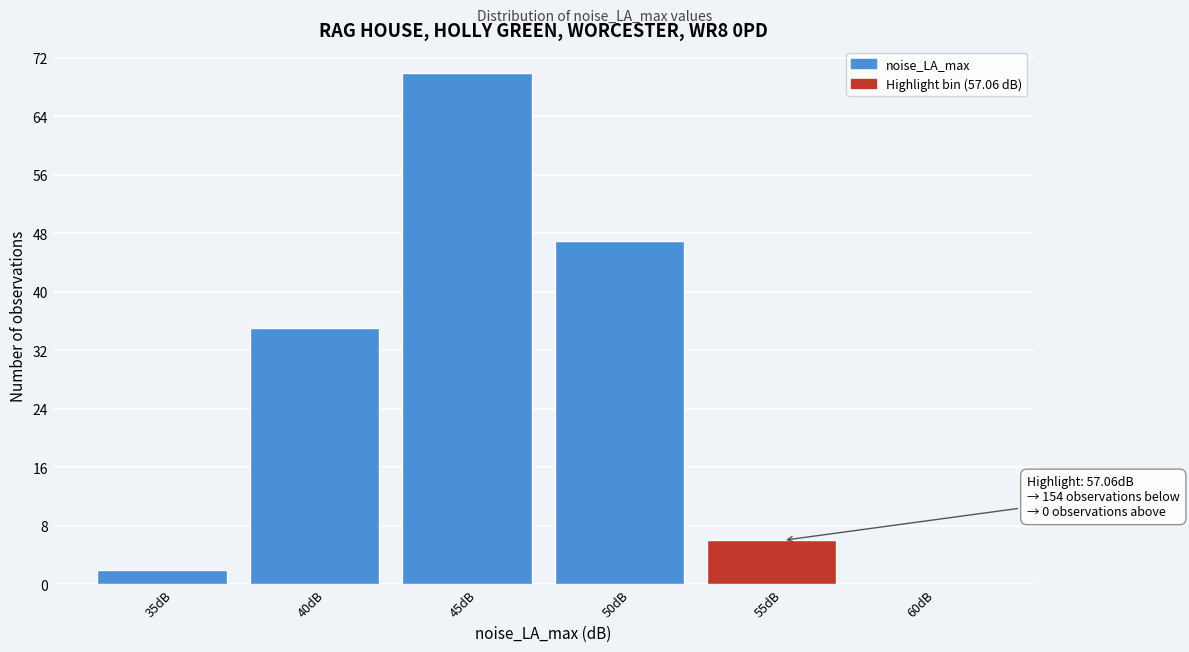

Reading left to right, transcribe all the data shown in this chart.

35dB=2	40dB=35	45dB=70	50dB=47	55dB=6	60dB=0